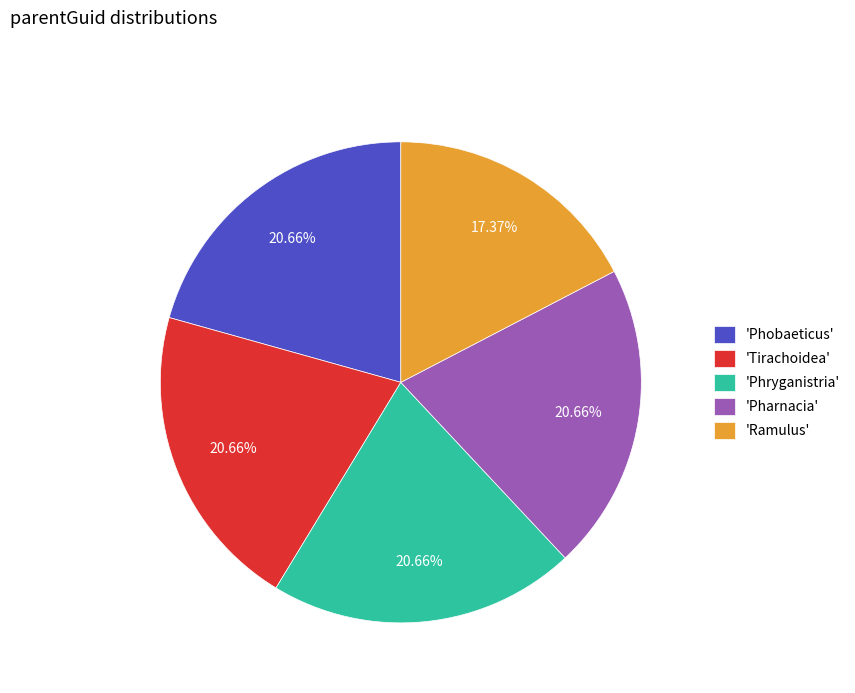

Is 'Phryganistria' the majority of the pie?

No